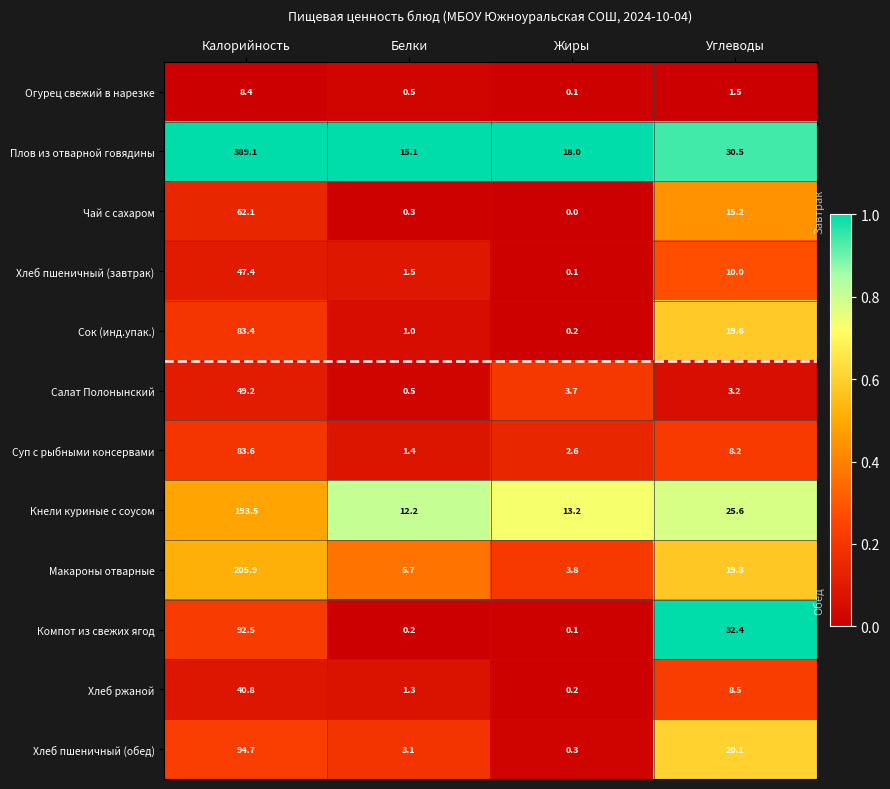

True or false: Салат Полонынский has a value of 1.0 at Жиры.

False